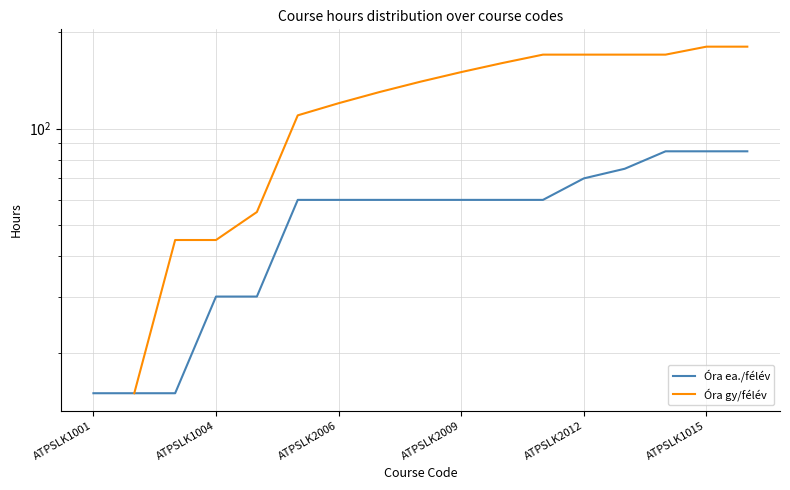

What position from the right is ATPSLK1001?

17